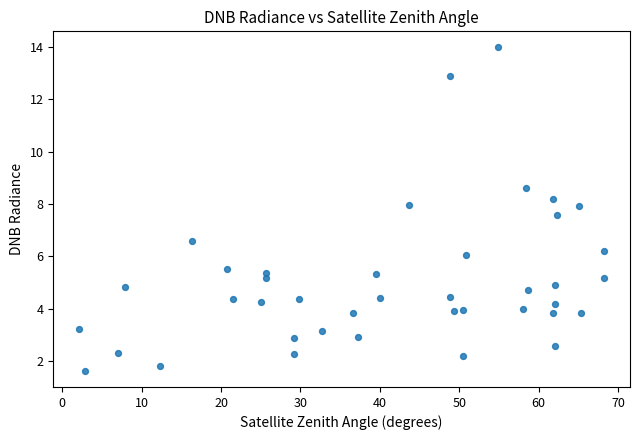

What is the range of X values (max minus min)?

66.0